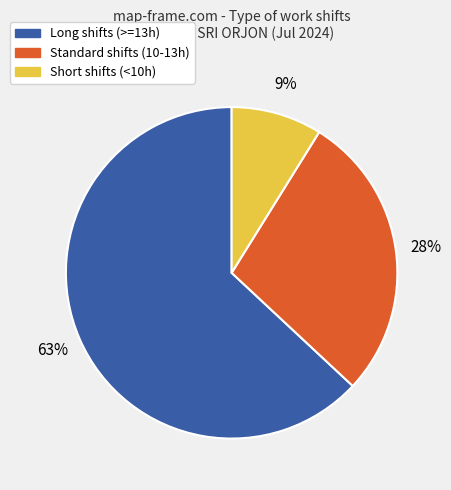

Is there any slice that represents more than half of the pie?

Yes